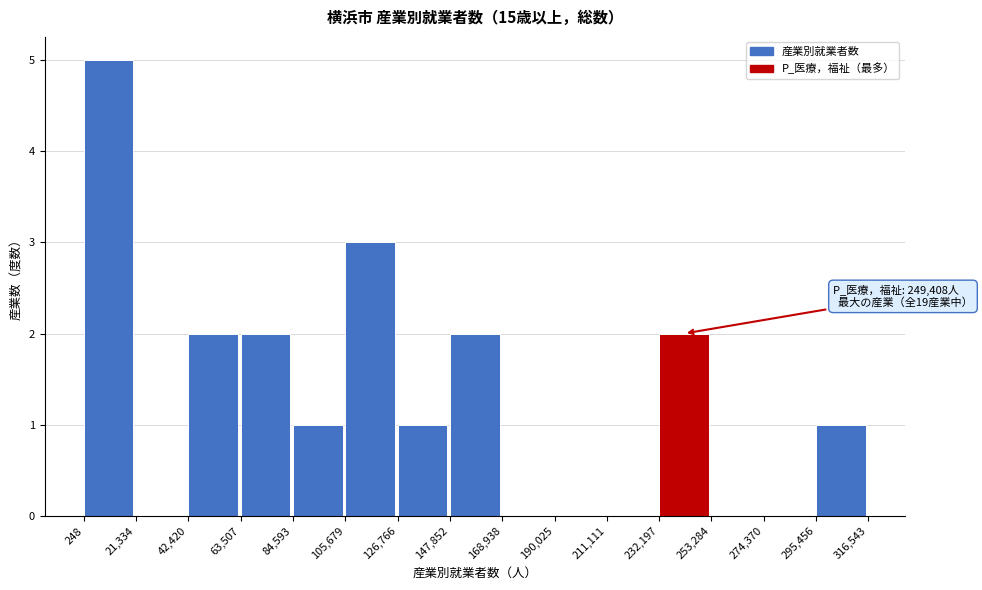

Over which range of the x-axis is the bar tallest?

248 to 21,334